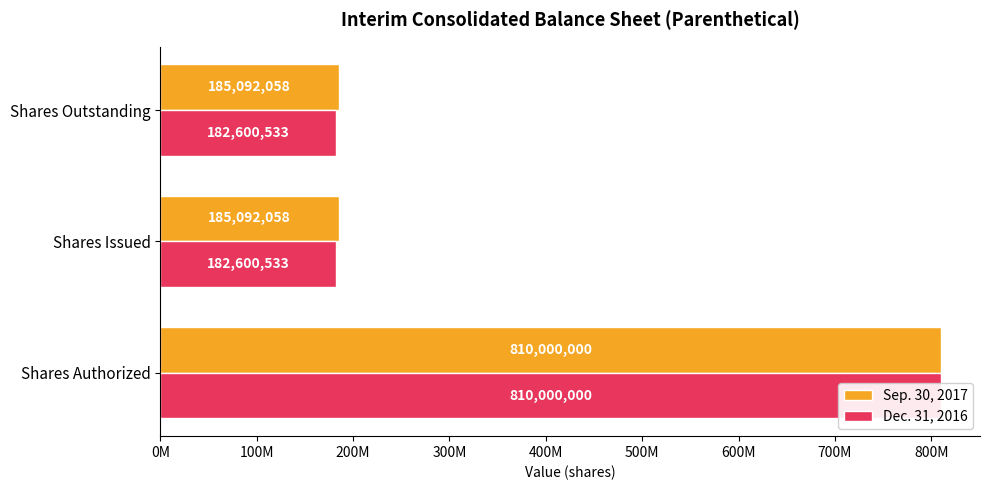

Reading left to right, list all the values displayed in this chart.

Sep. 30, 2017: 810000000	185092058	185092058
Dec. 31, 2016: 810000000	182600533	182600533